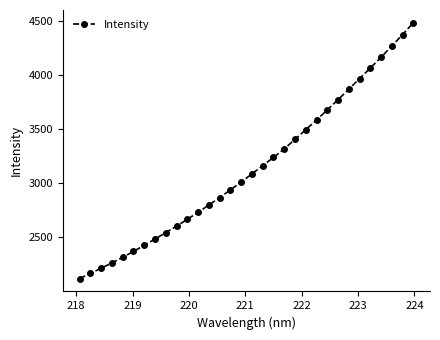

What is the maximum value shown in the chart?

4479.0